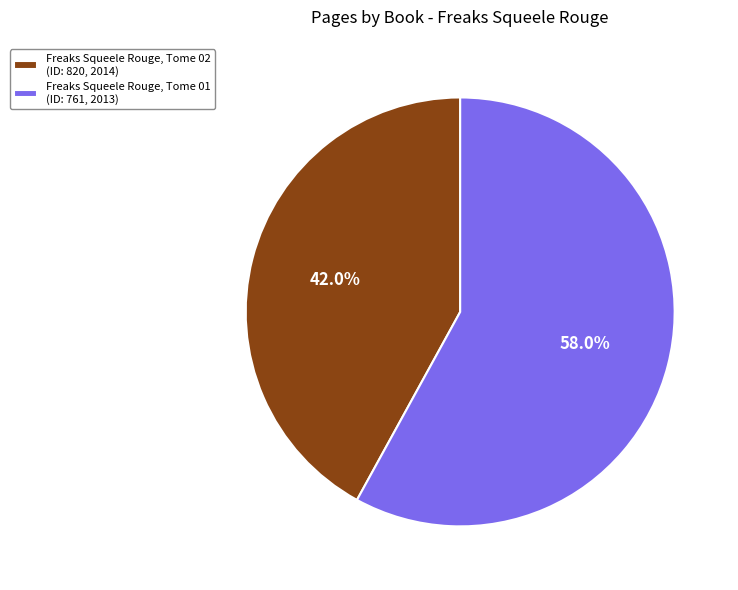

Which slice is the smallest?

Freaks Squeele Rouge, Tome 02